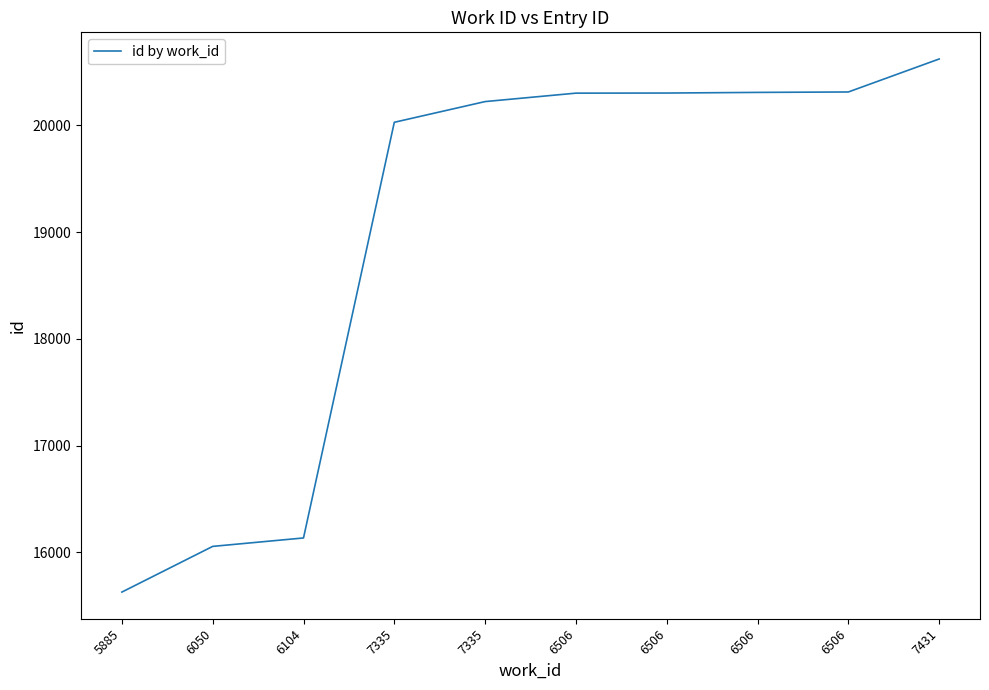

Which category has the highest value across all series?

7431